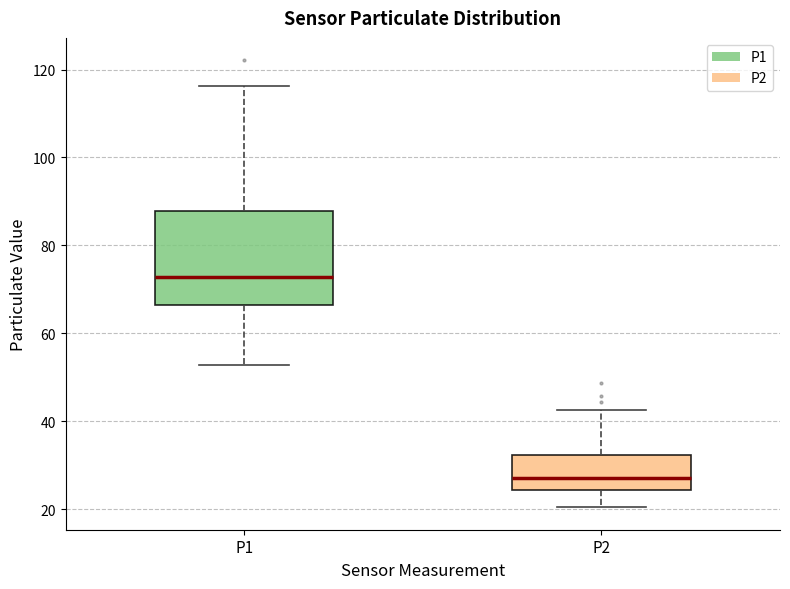

Reading left to right, read every box against the y-axis: the position of its median line, the range the box covers, and the ends of its whiskers. The values are not printed on the chart, so give them approximately, as read against the axis.

P1: median 72, box 66 to 88, whiskers 52 to 116
P2: median 28, box 24 to 32, whiskers 20 to 42